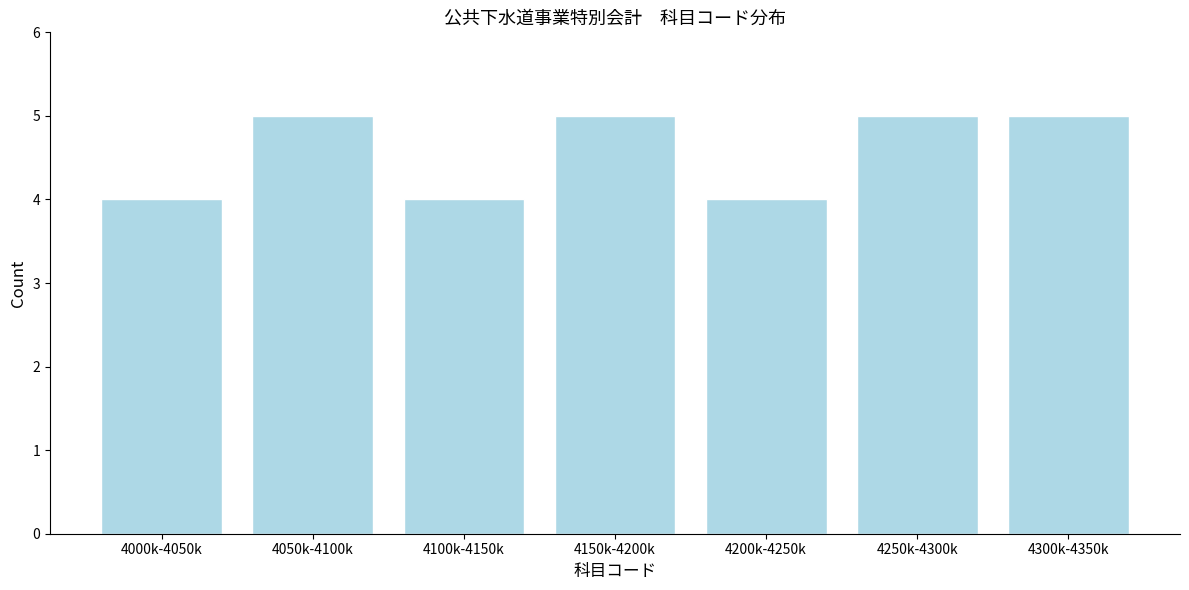

Reading left to right, transcribe all the data shown in this chart.

4000k-4050k=4	4050k-4100k=5	4100k-4150k=4	4150k-4200k=5	4200k-4250k=4	4250k-4300k=5	4300k-4350k=5